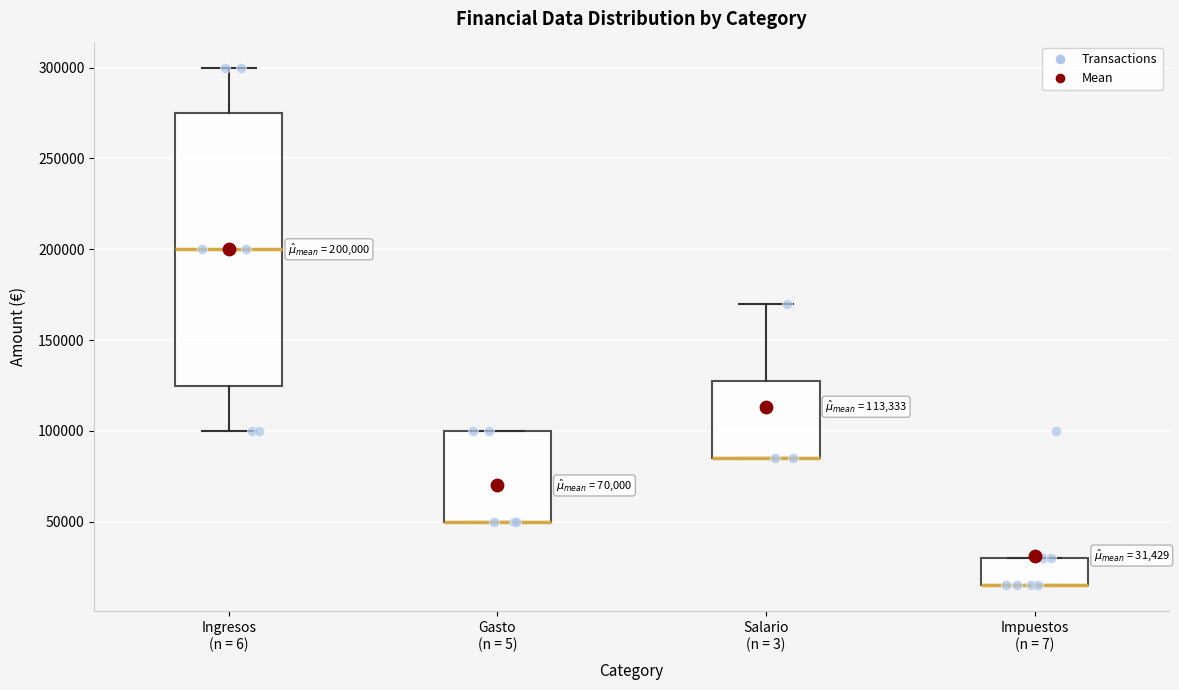

Which box is the tallest, from its lower edge to its upper edge?

Ingresos (n = 6)